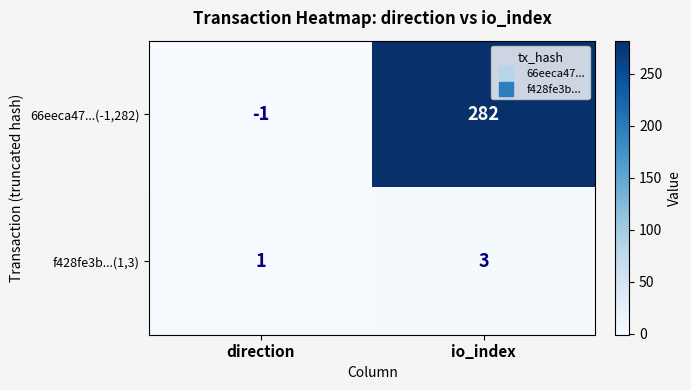

Reading left to right, extract all data points from this chart.

66eeca47...(-1,282): -1	282
f428fe3b...(1,3): 1	3